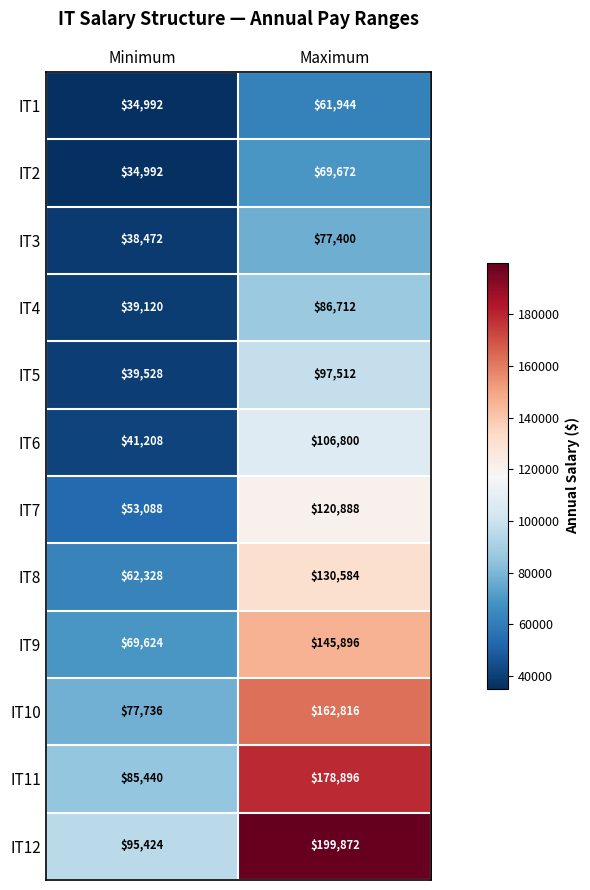

Between Minimum and Maximum, which series saw the biggest shift?

IT12